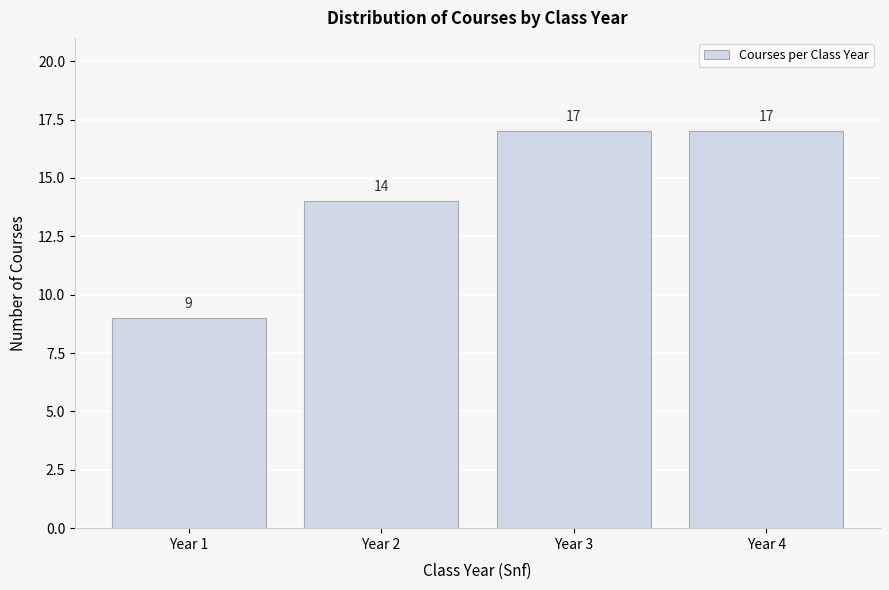

Reading left to right, extract all data points from this chart.

9	14	17	17